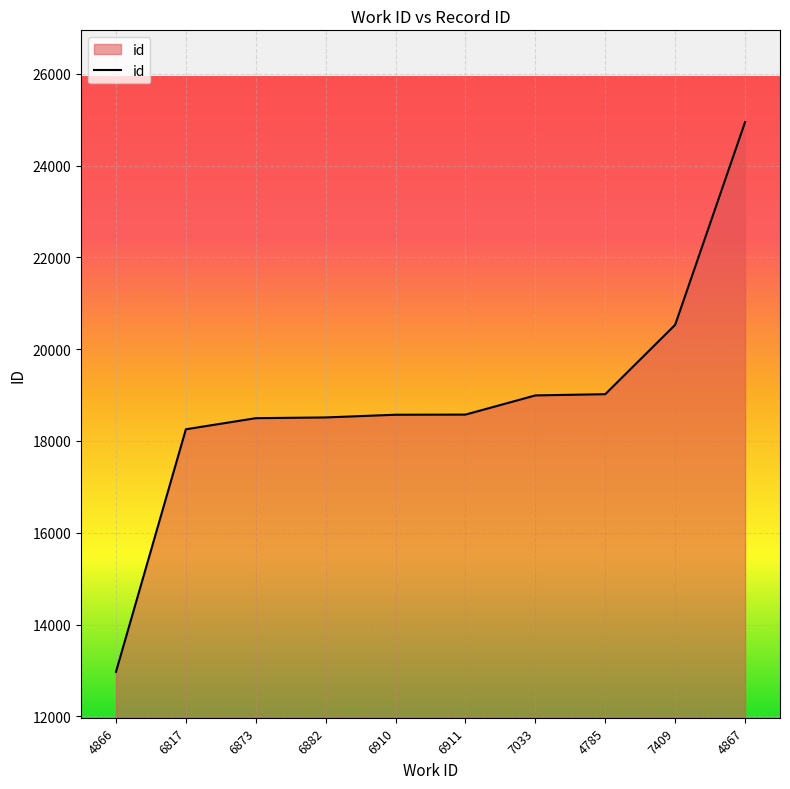

How many lines are shown in the chart?

1